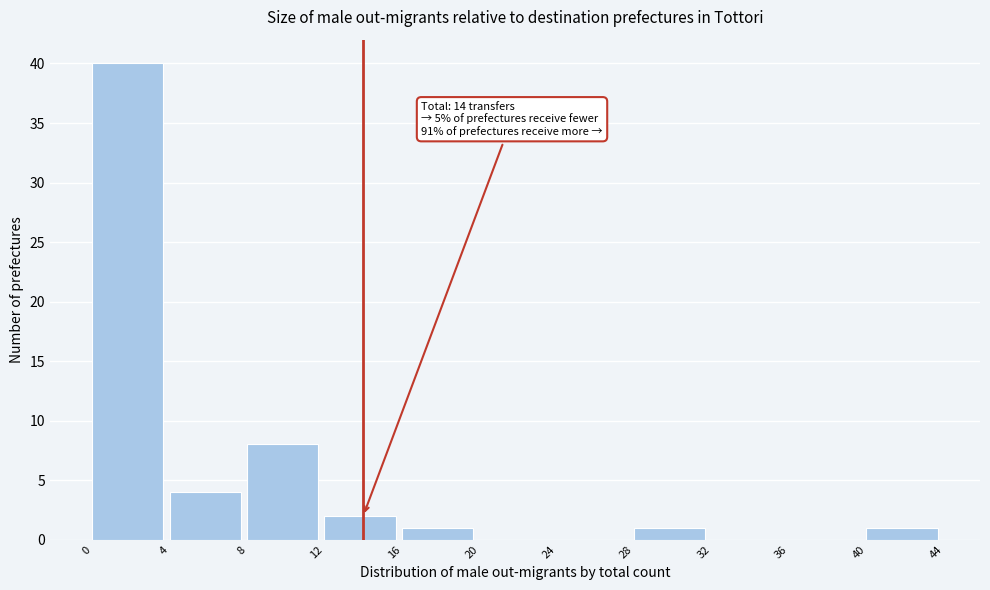

Which range on the x-axis has the tallest bar?

0 to 4